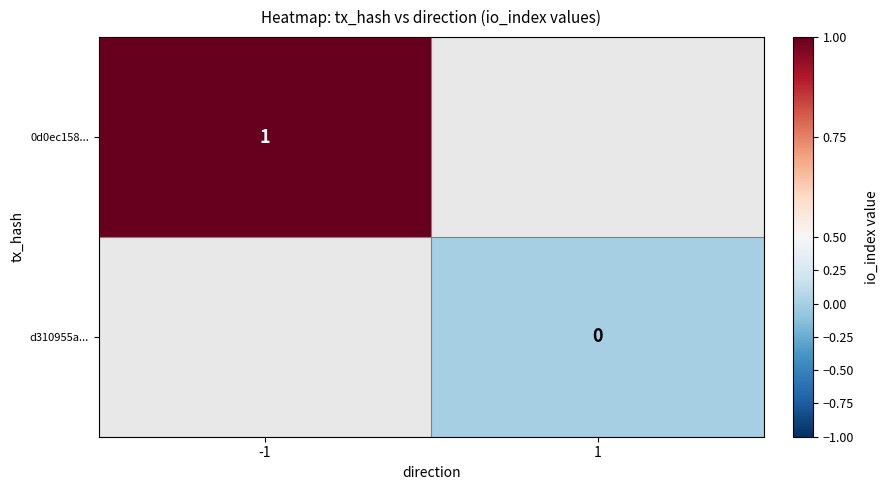

List the series in order of their overall mean, highest first.

0d0ec158..., d310955a...